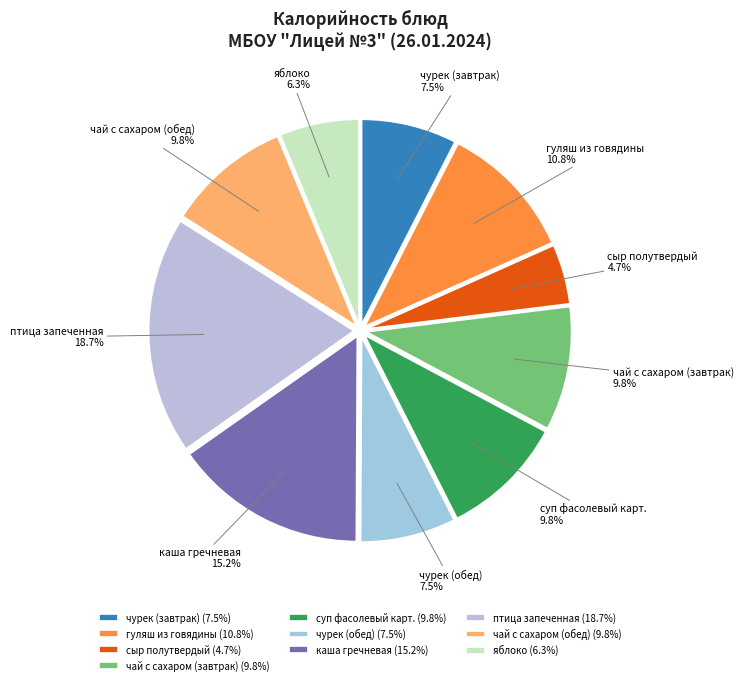

What percentage is NOT represented by чай с сахаром (завтрак)?

90.2%